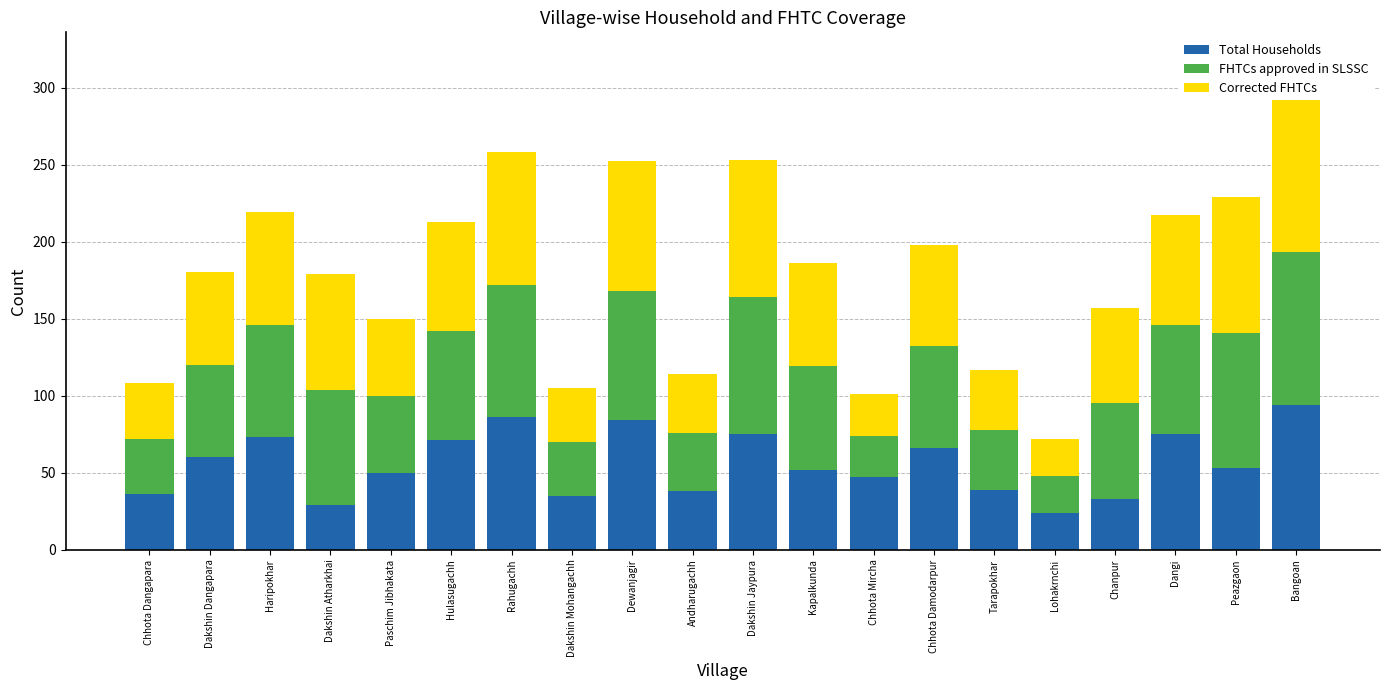

Which has a higher value, Dangi or Dakshin Jaypura?

Dangi